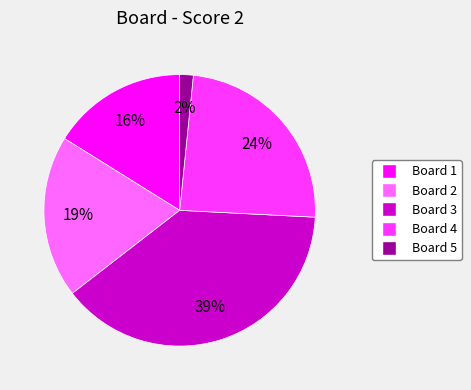

How many segments does this pie chart have?

5